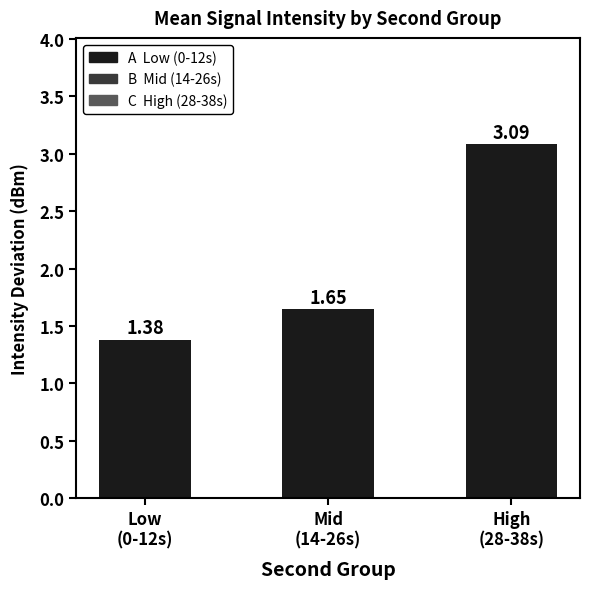

Which label corresponds to the smallest value in the chart?

Low
(0-12s)